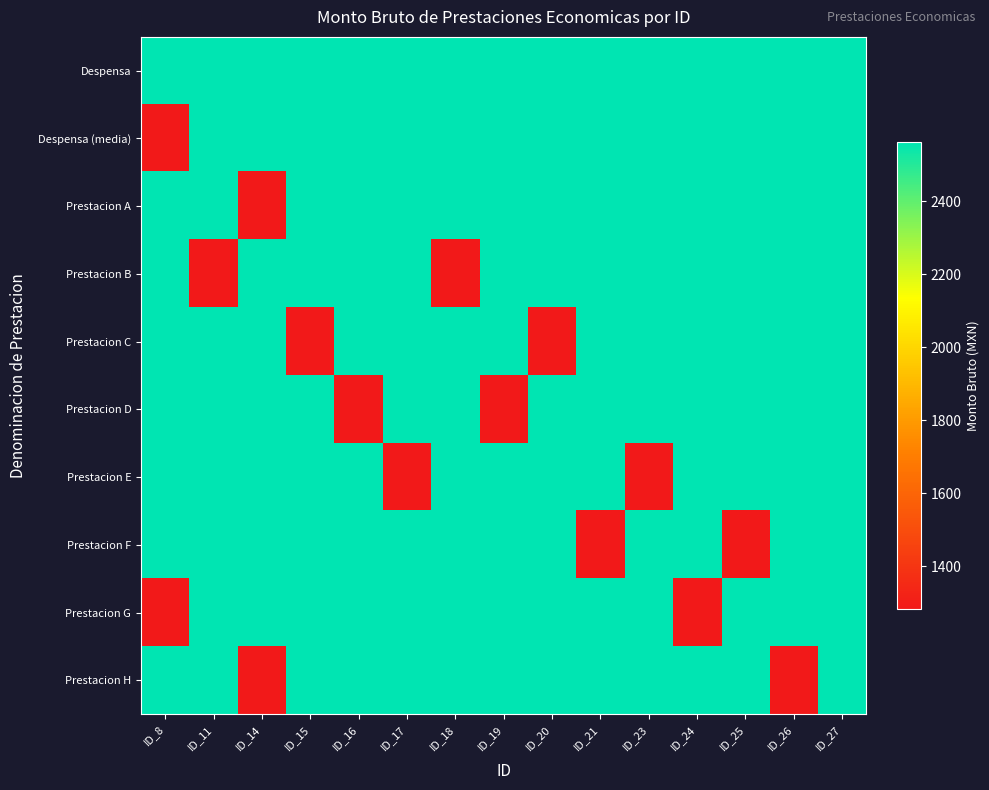

What is the smallest value displayed?

1281.9